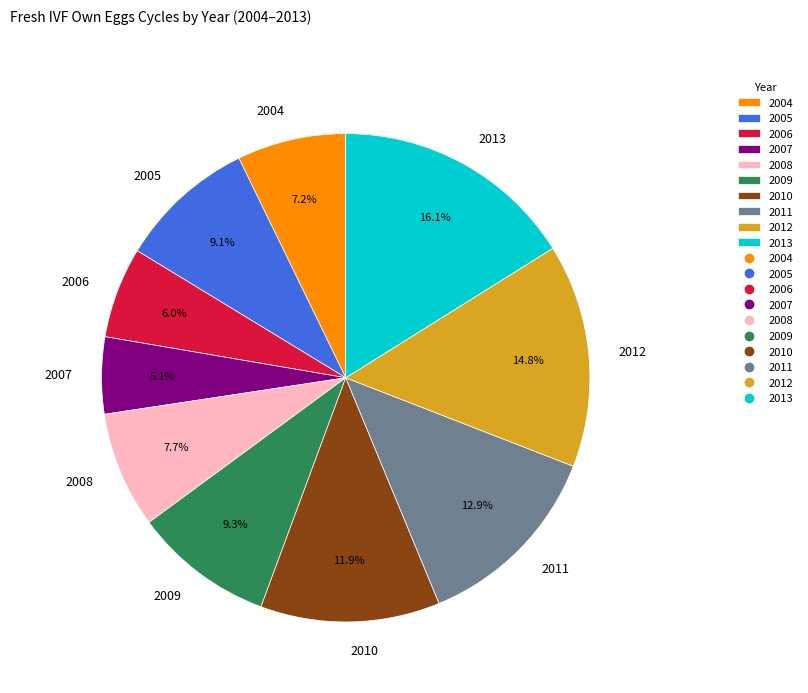

What is the total percentage of 2011 and 2008?

20.6%